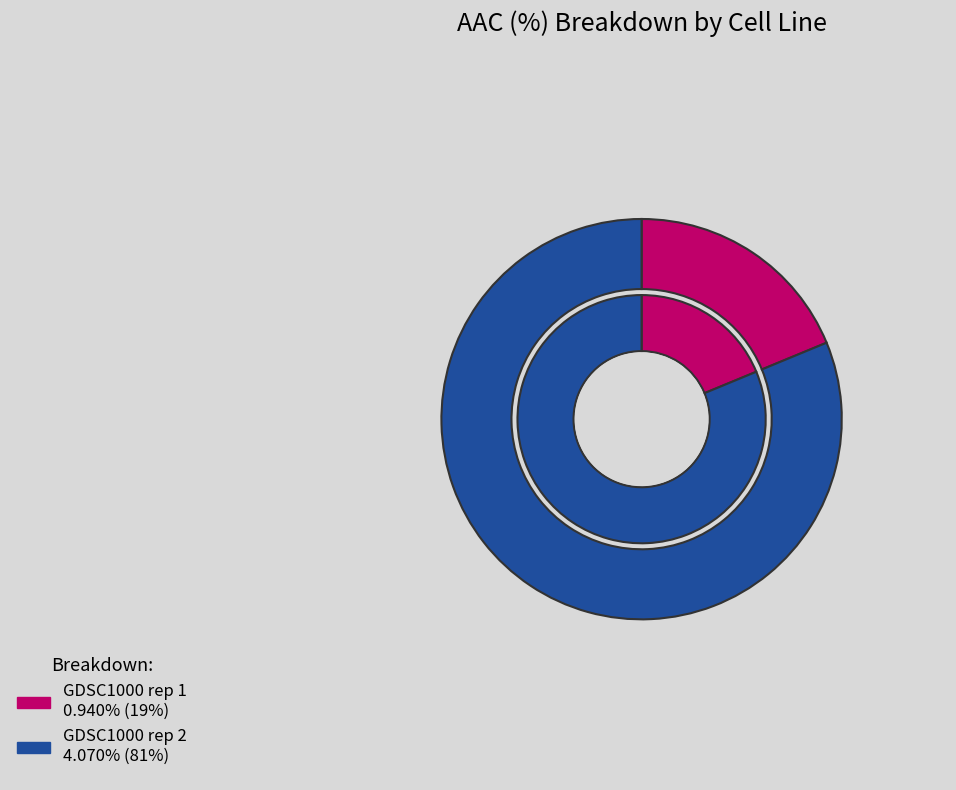

Which category has the smallest portion of the pie?

GDSC1000 rep 1